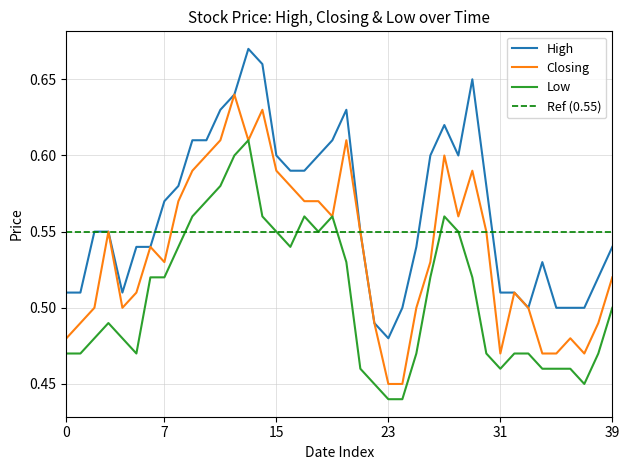

What is the greatest value displayed?

0.7